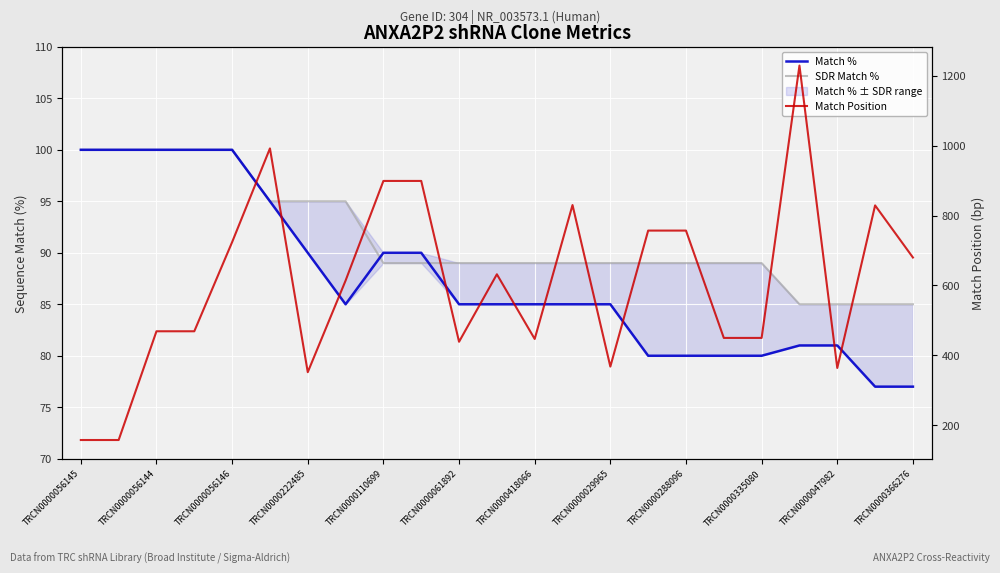

What is the difference between the highest and lowest values at 19?

1148